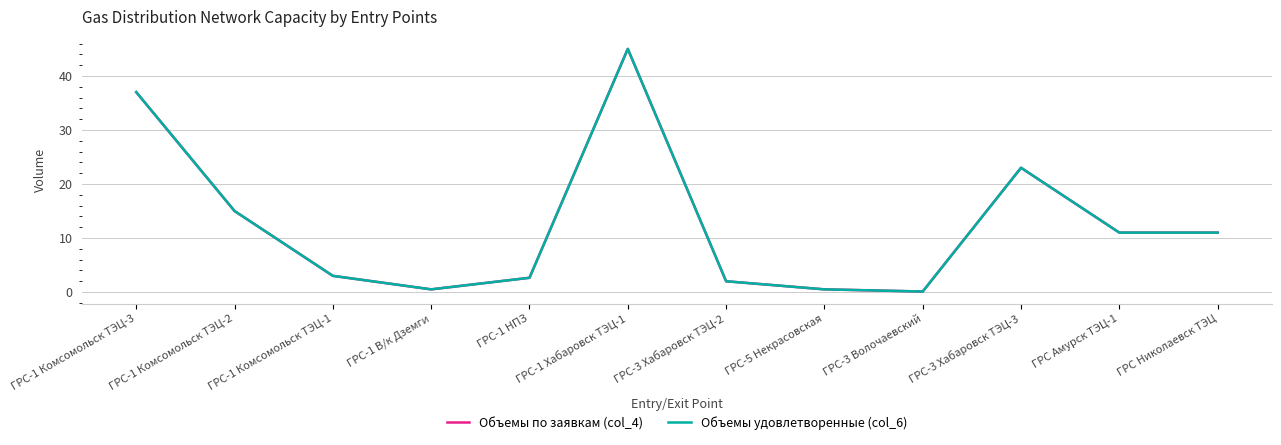

Does the chart display data point markers on the line(s)?

No